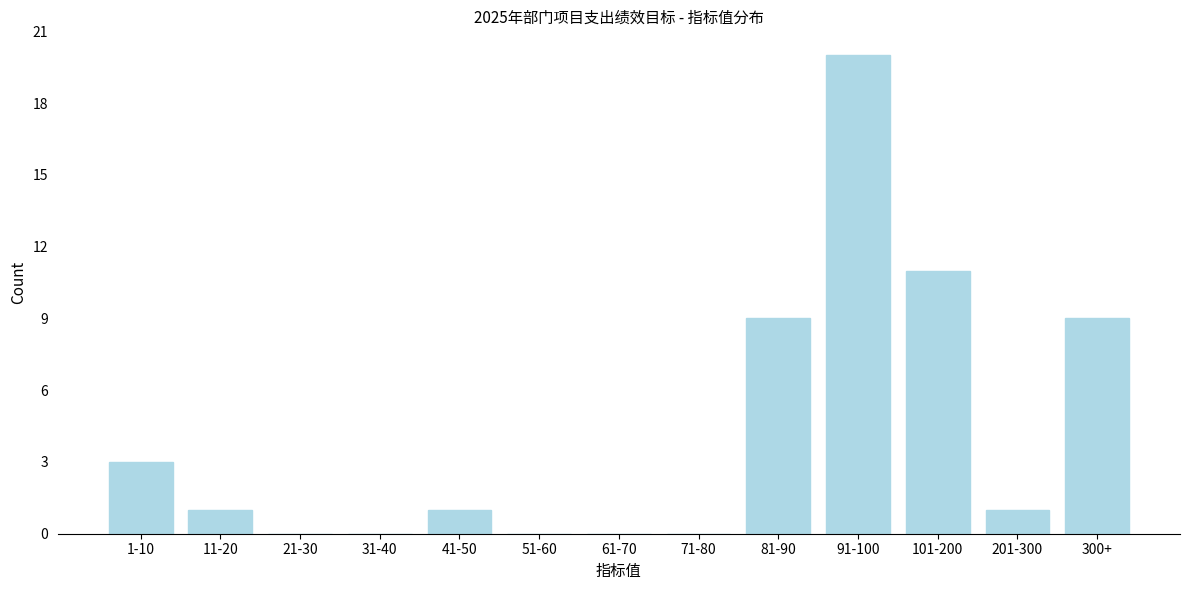

Reading left to right, extract all data points from this chart.

1-10=3	11-20=1	21-30=0	31-40=0	41-50=1	51-60=0	61-70=0	71-80=0	81-90=9	91-100=20	101-200=11	201-300=1	300+=9